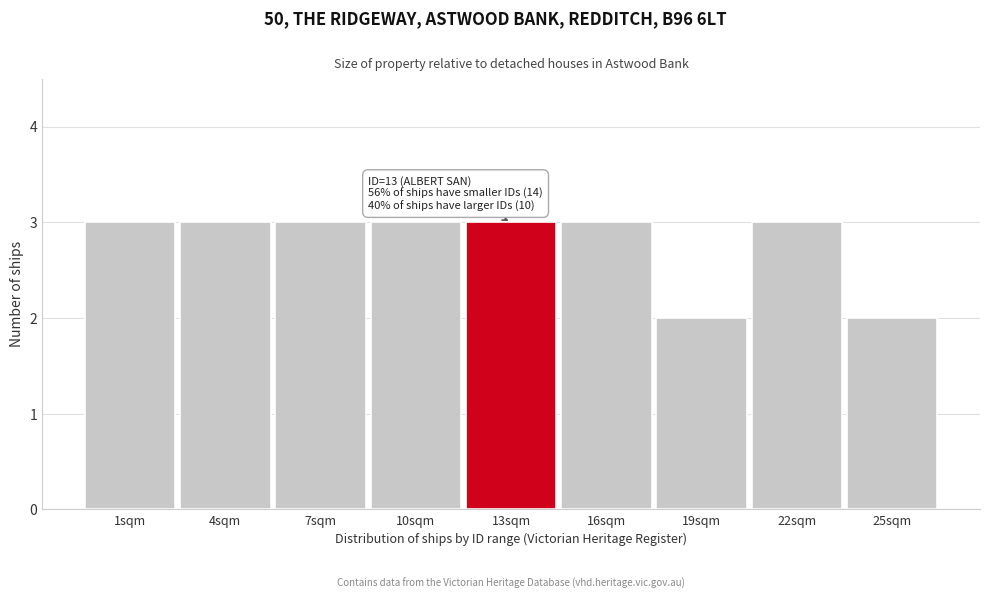

Reading right to left, transcribe all the data shown in this chart.

25sqm=2	22sqm=3	19sqm=2	16sqm=3	13sqm=3	10sqm=3	7sqm=3	4sqm=3	1sqm=3